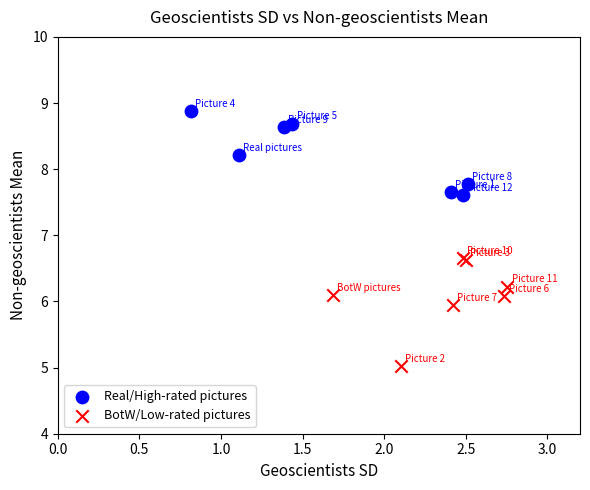

Which series reaches the minimum Y coordinate?

BotW/Low-rated pictures